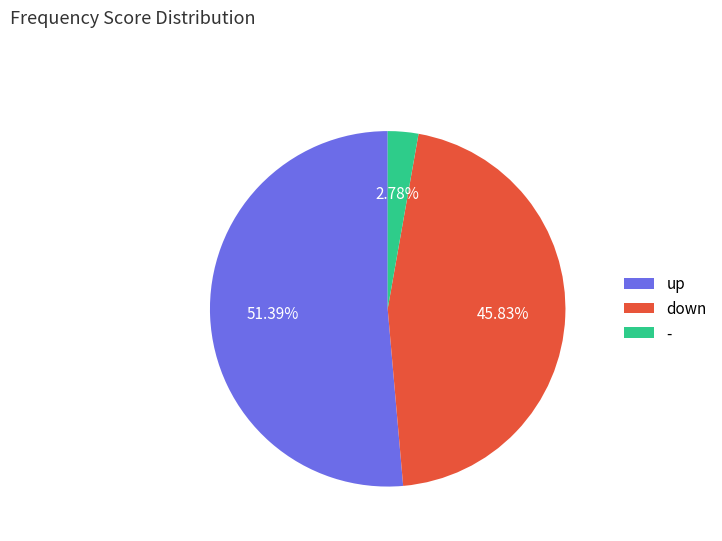

Which category has the smallest portion of the pie?

-